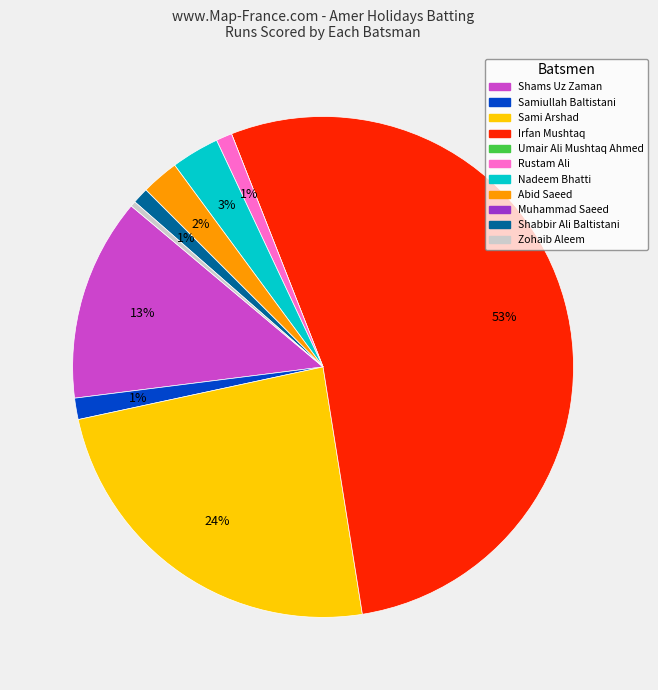

To the nearest percent, what portion does Shams Uz Zaman represent?

13%